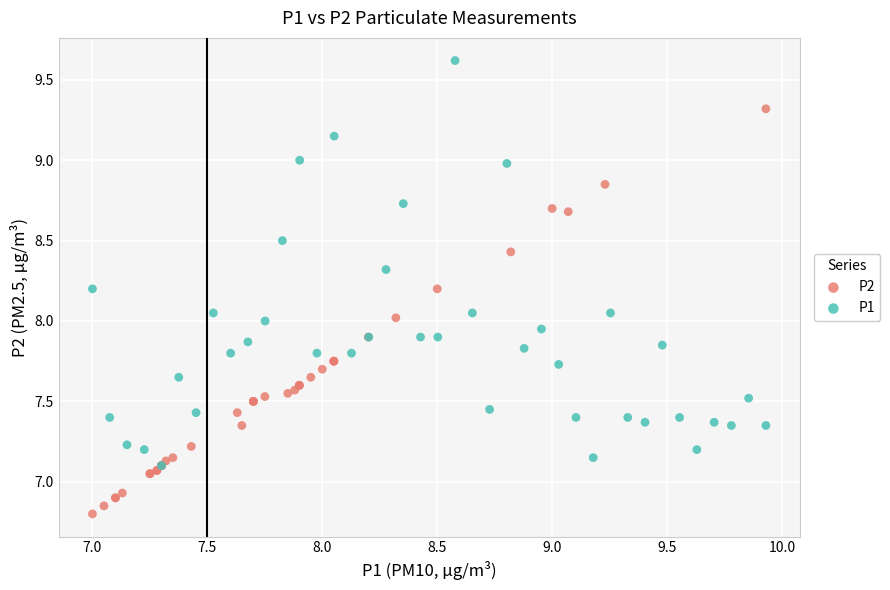

Which series contains the highest Y value?

P1